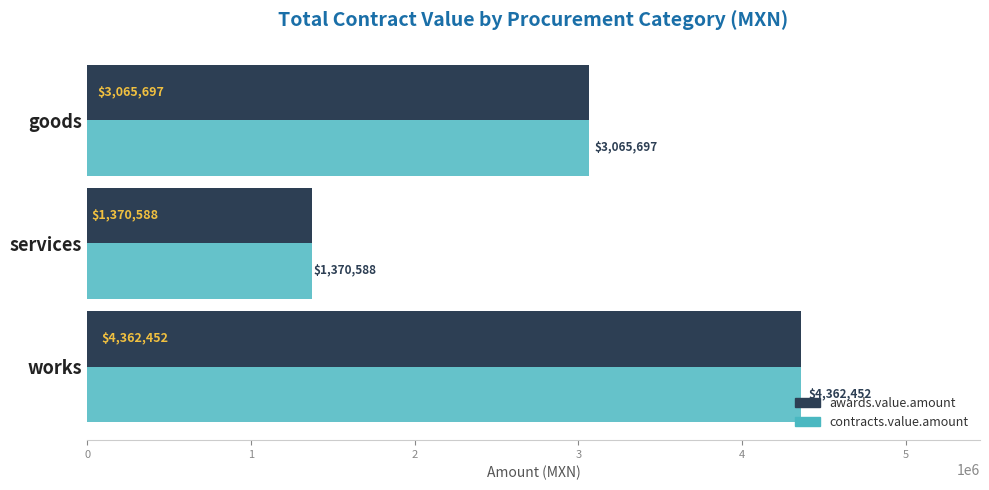

True or false: contracts.value.amount has a value of 4362451.6 at works.

True